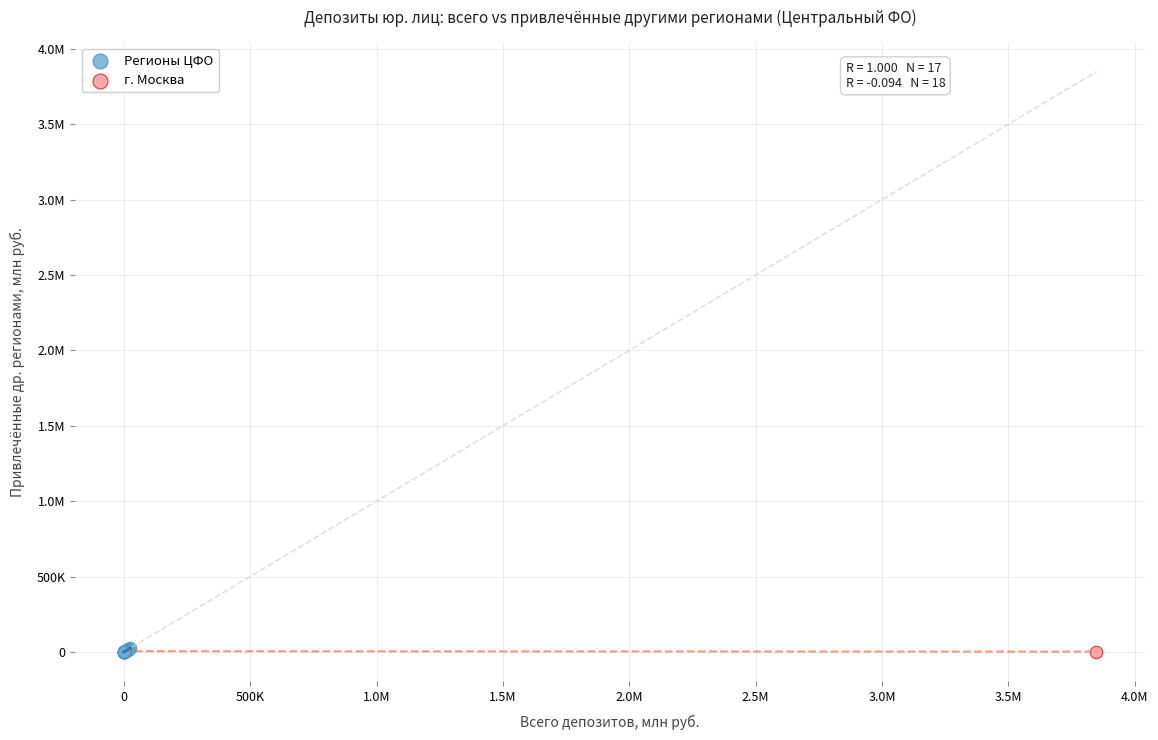

What are all the series names shown in the legend?

Регионы ЦФО, г. Москва